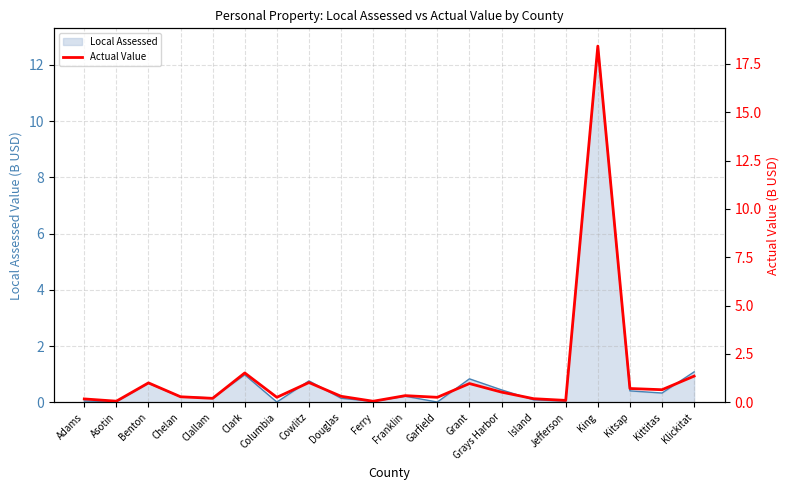

Where is the first local minimum?

Asotin